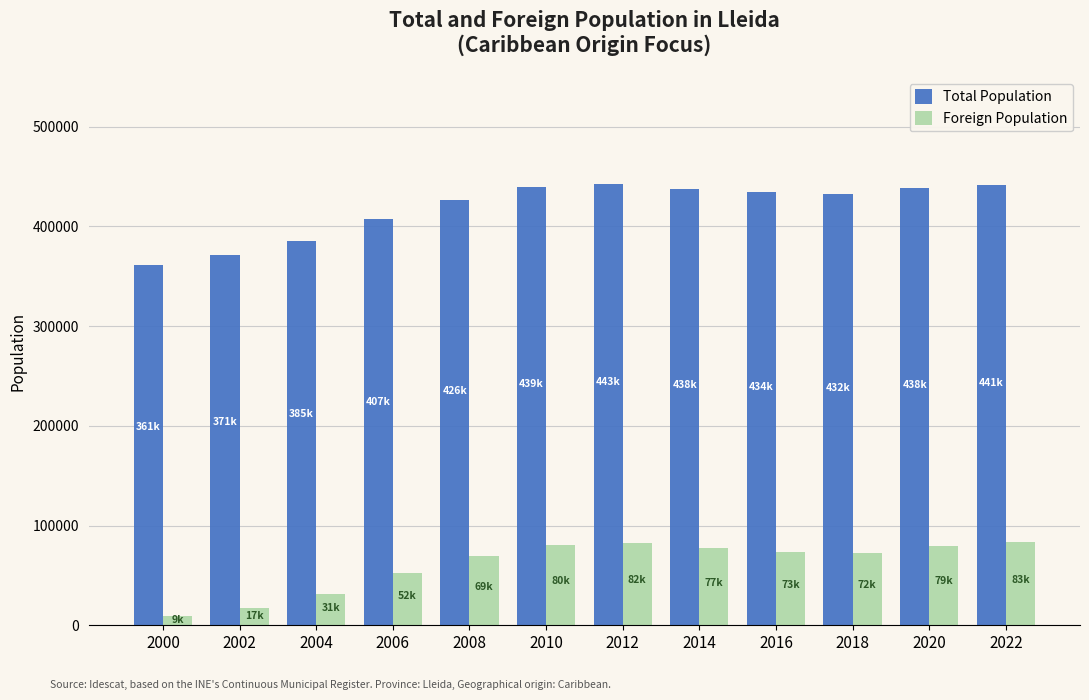

What is the sum of all Total Population values?

5019773